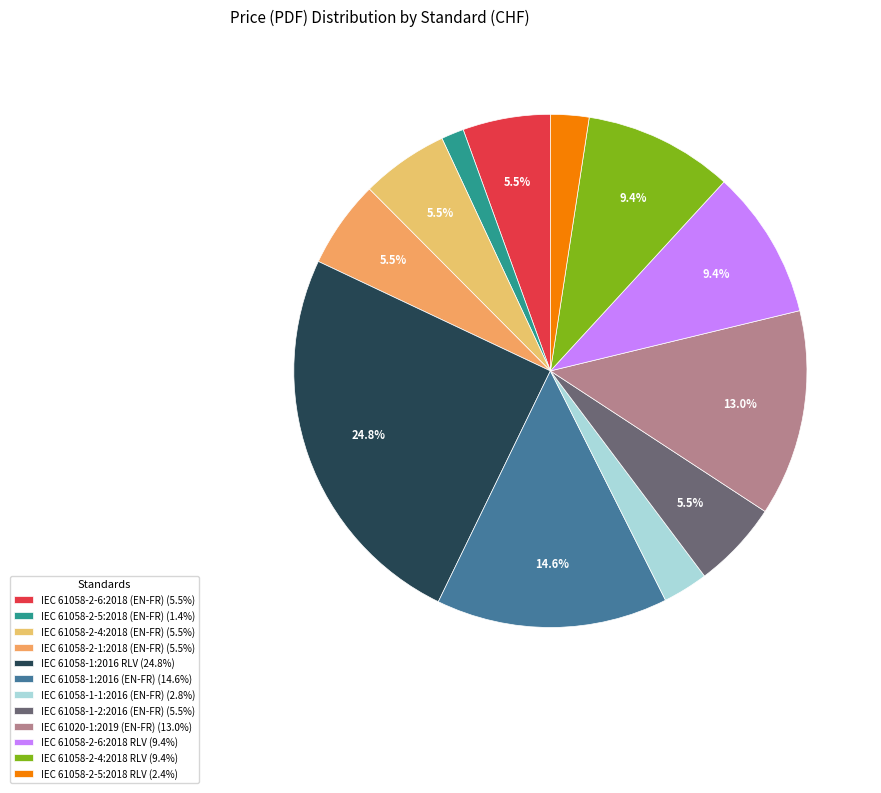

To the nearest percent, what is the average slice percentage?

8%